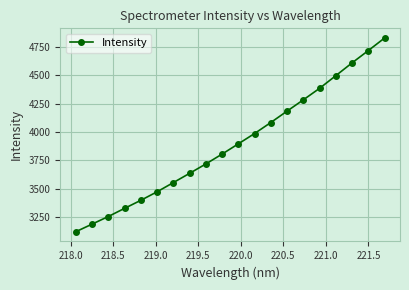

What is the value of the 6th point from the left?

3471.0